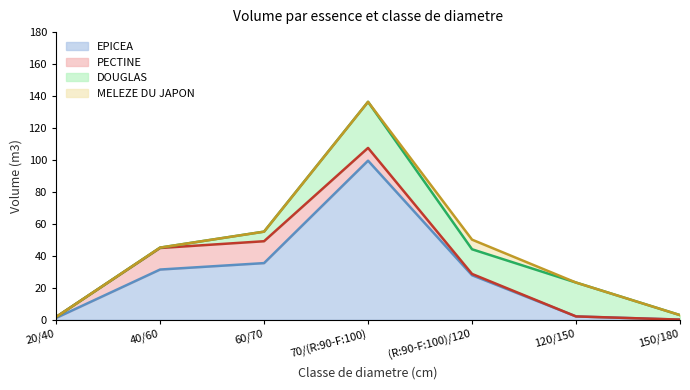

At which category is the sum across all series the highest?

70/(R:90-F:100)